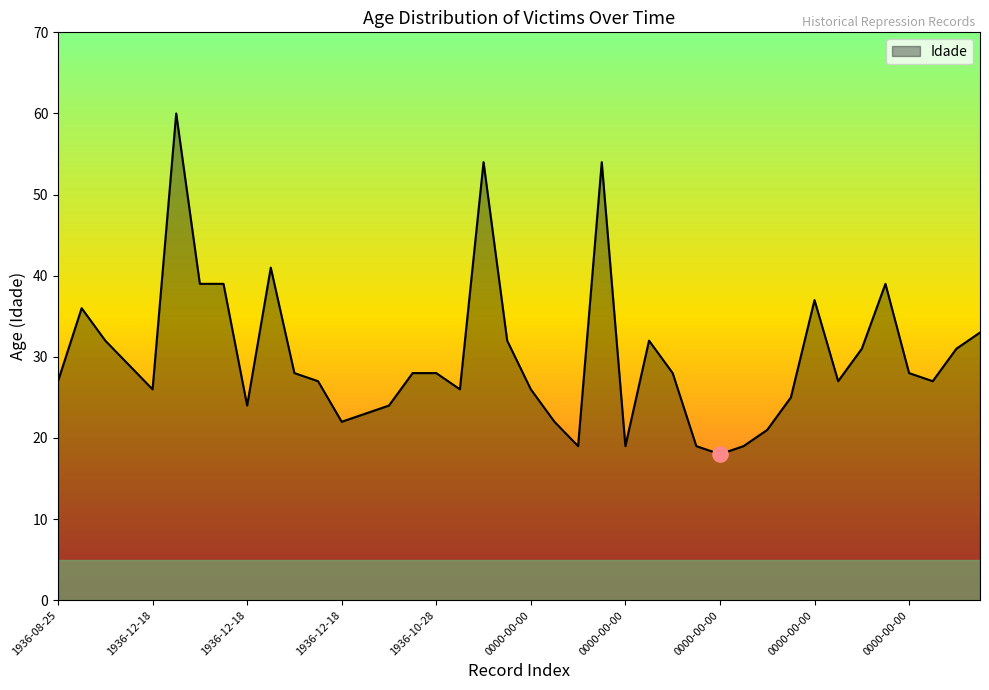

What is the minimum value shown in the chart?

18